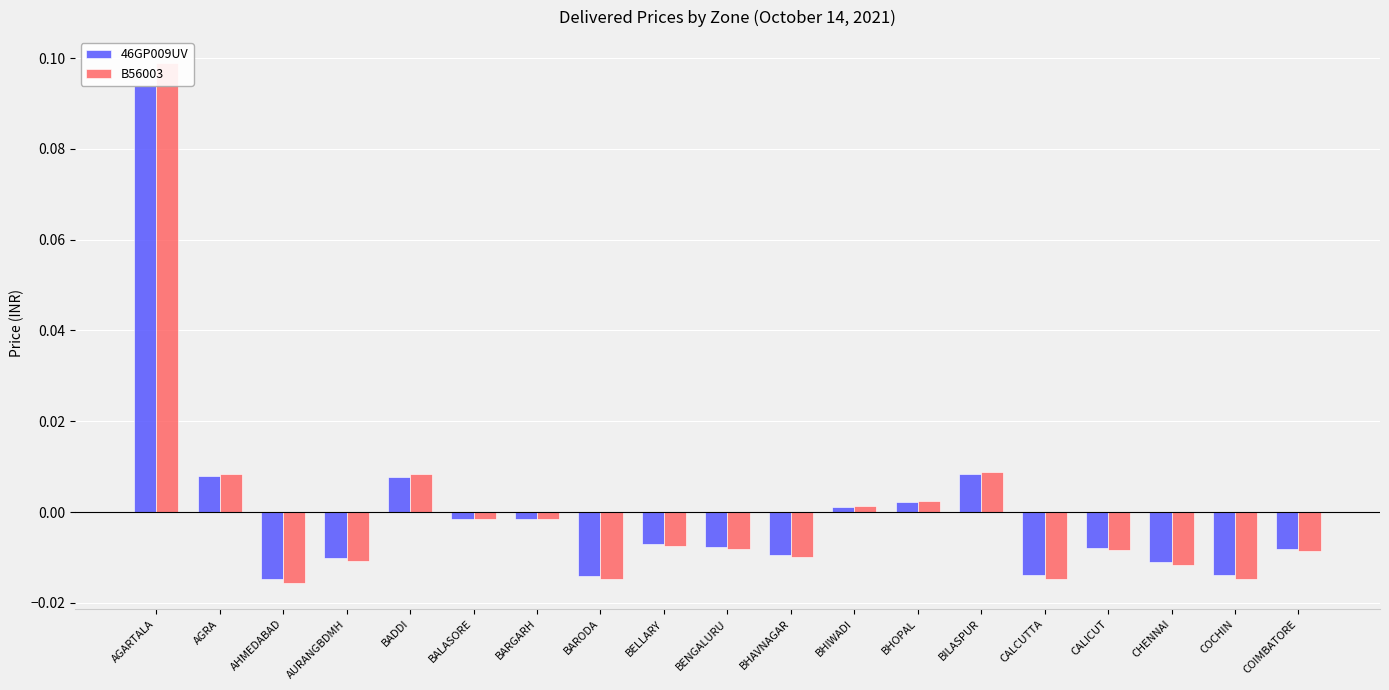

Rank the series by their average value, from highest to lowest.

B56003, 46GP009UV